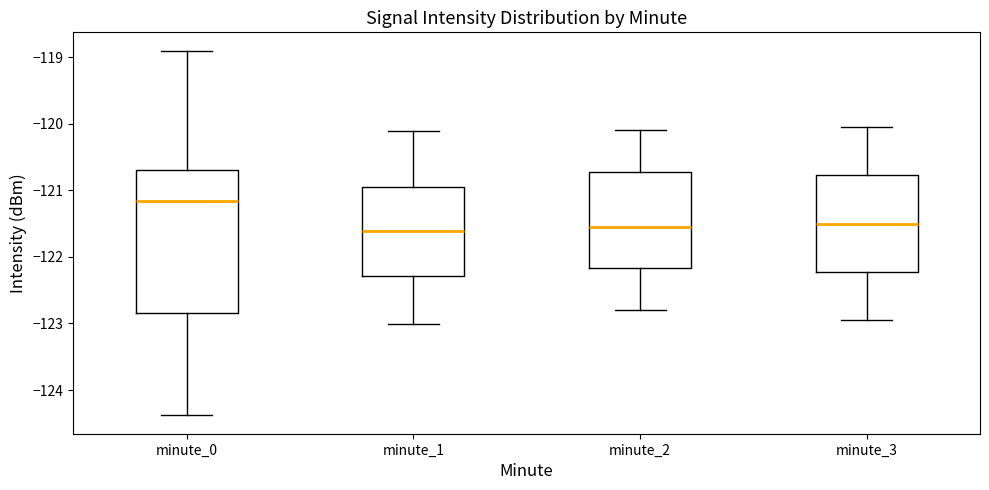

Reading left to right, transcribe this box plot: for each box, give where its median line is, the range the box spans, and where its two whiskers end, as read against the y-axis. The values are not printed on the chart, so give them approximately, as read against the axis.

minute_0: median -121.2, box -122.8 to -120.7, whiskers -124.4 to -118.9
minute_1: median -121.6, box -122.3 to -120.9, whiskers -123.0 to -120.1
minute_2: median -121.5, box -122.2 to -120.7, whiskers -122.8 to -120.1
minute_3: median -121.5, box -122.2 to -120.8, whiskers -122.9 to -120.0